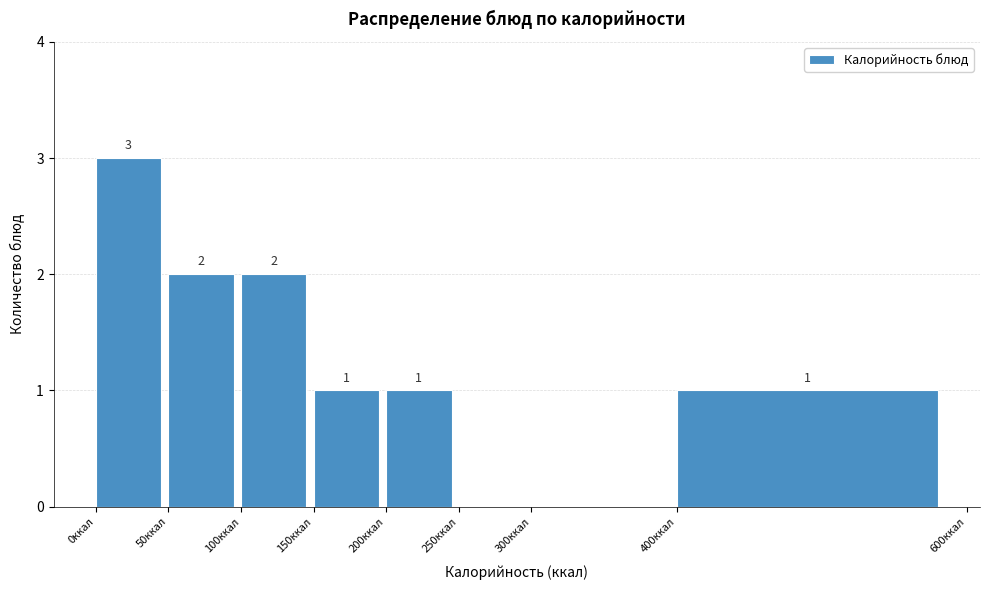

Over which range of the x-axis is the bar tallest?

0 to 50